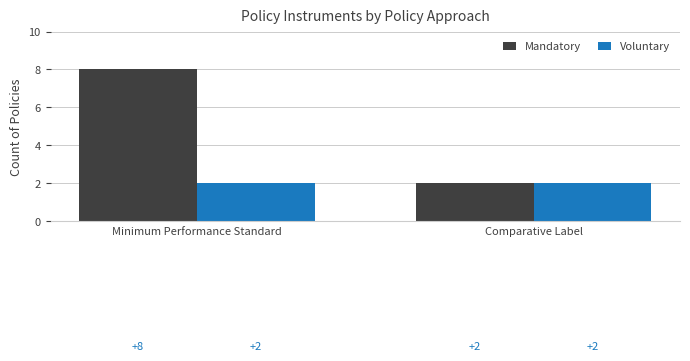

What is the difference between the highest and lowest values at Minimum Performance Standard?

6